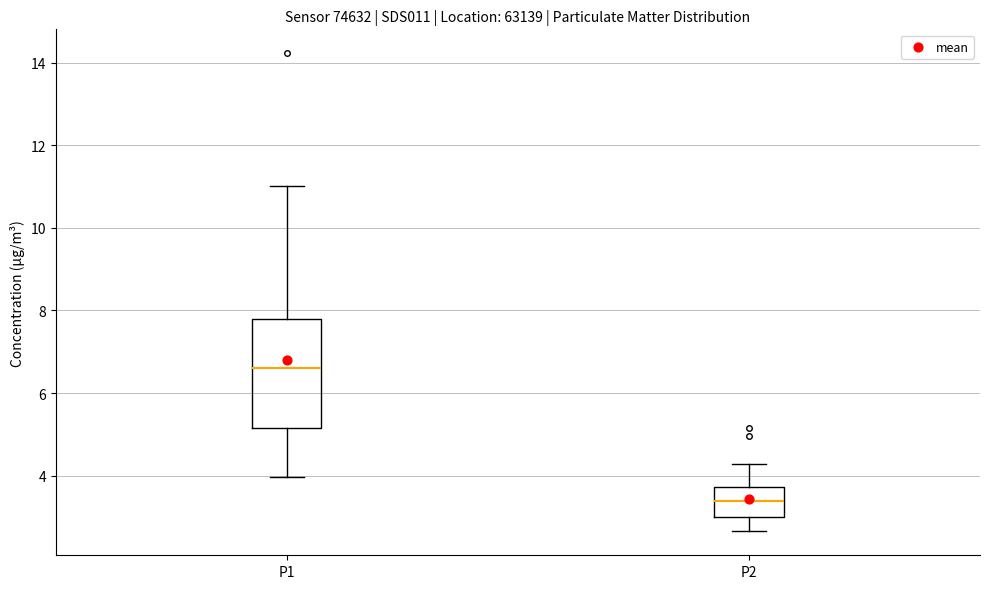

Which box has the highest median line?

P1